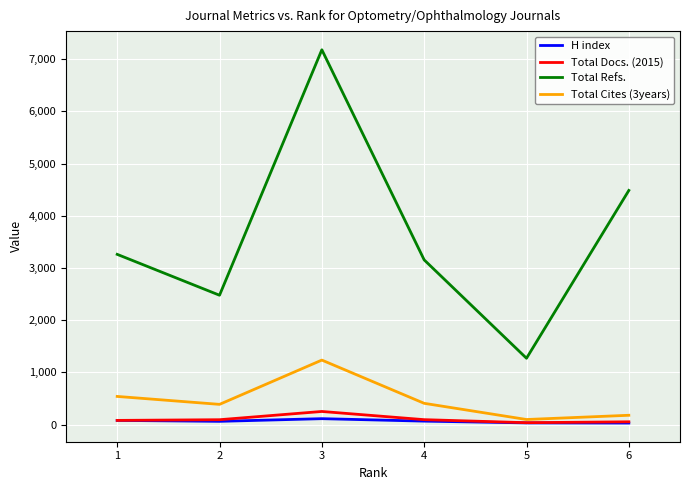

Which series has the largest total across all categories?

Total Refs.